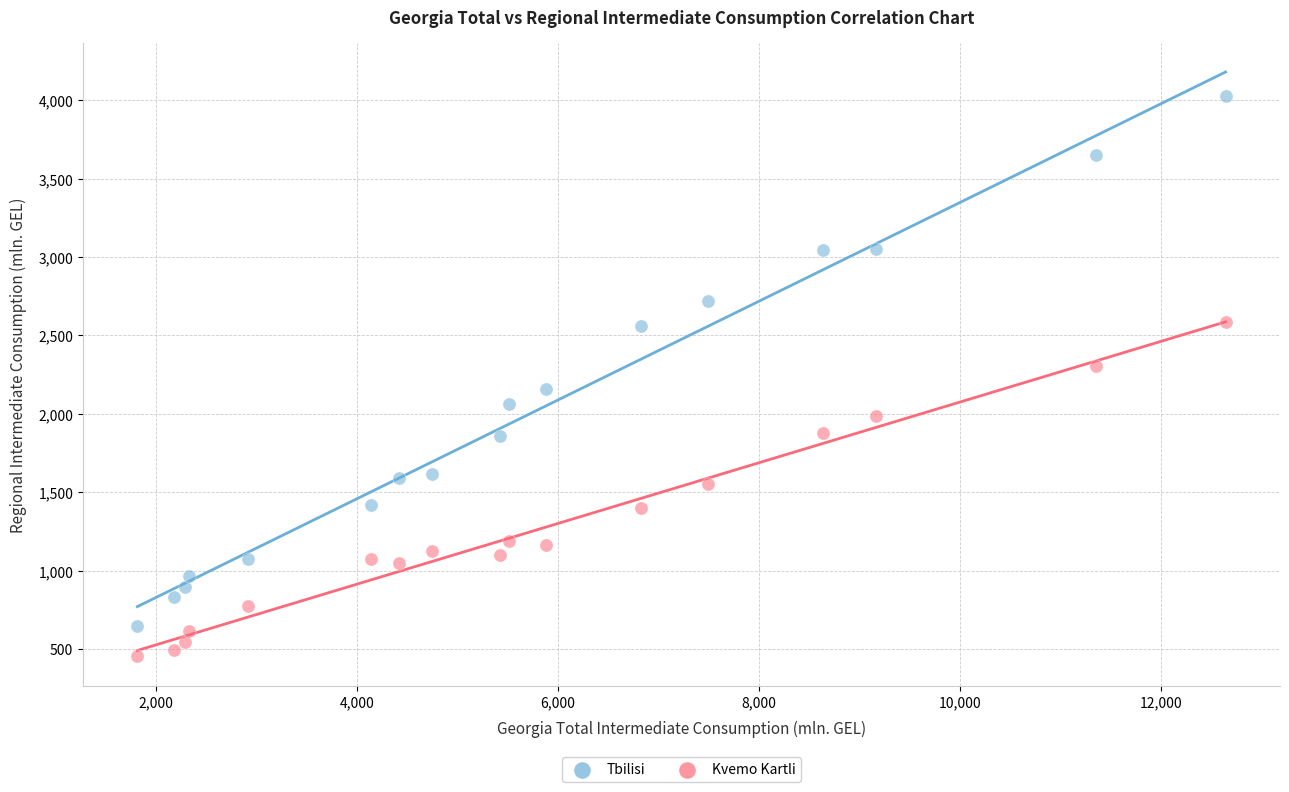

What is the X range (max minus min) for the scatter plot?

10830.8